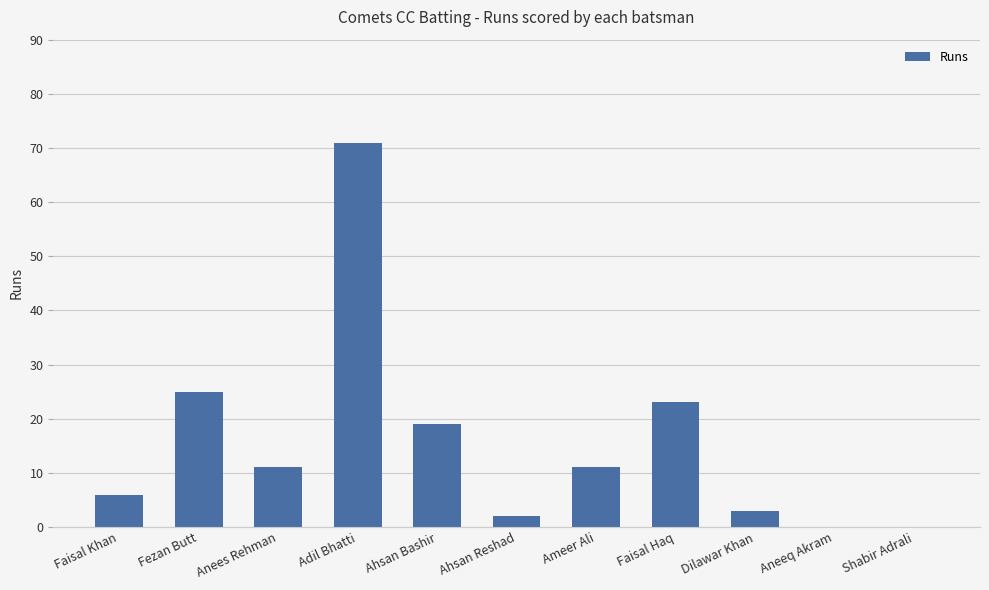

Between Faisal Haq and Dilawar Khan, which is larger?

Faisal Haq